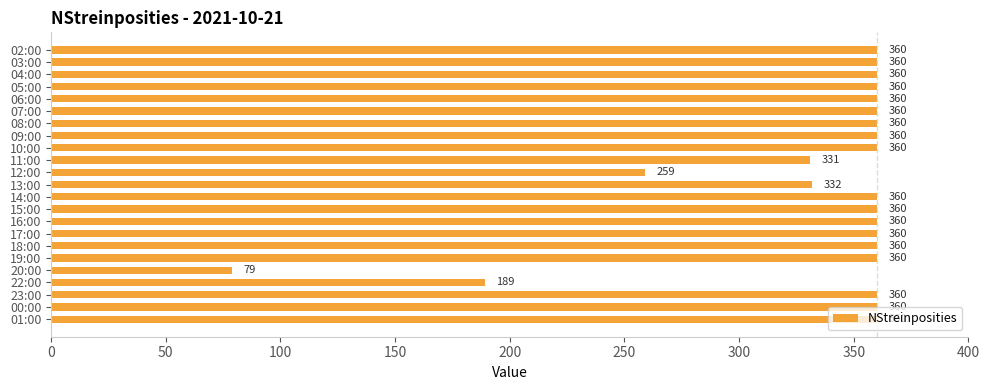

True or false: the data shows 196 at 06:00.

False